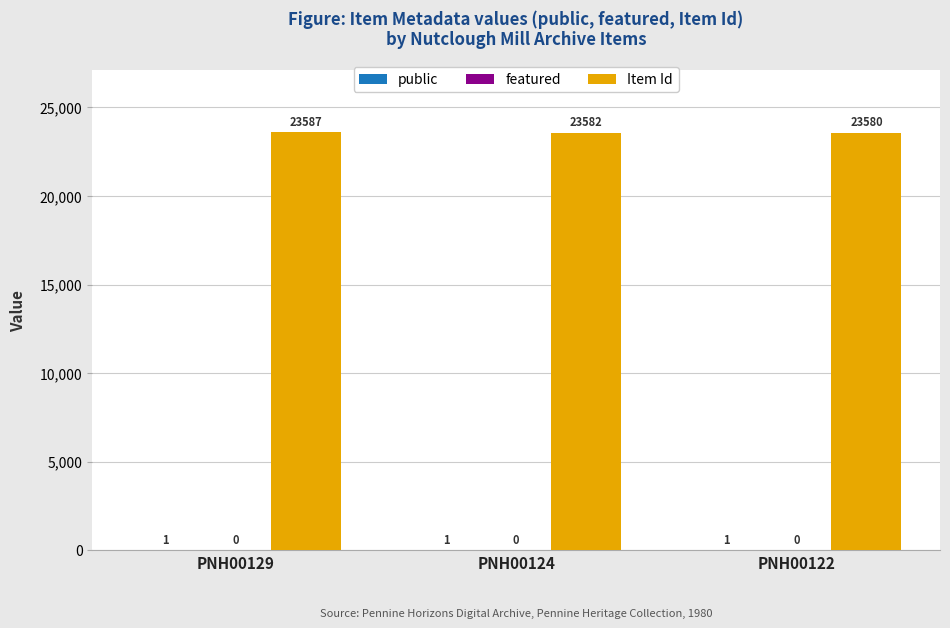

Which category has the highest value across all series?

PNH00129